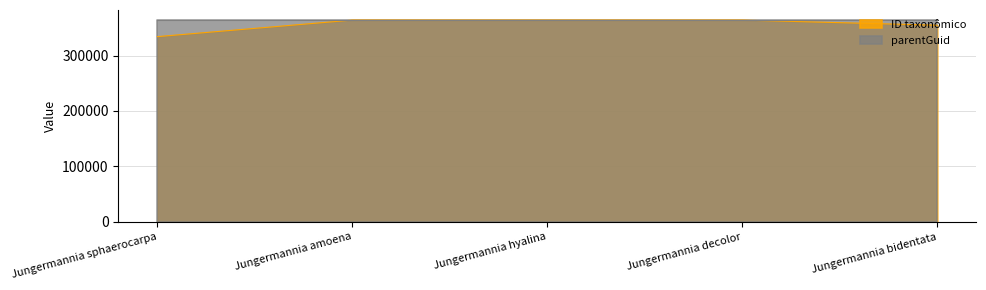

Approximately how many times larger is the value at Jungermannia hyalina compared to Jungermannia bidentata?

1.0